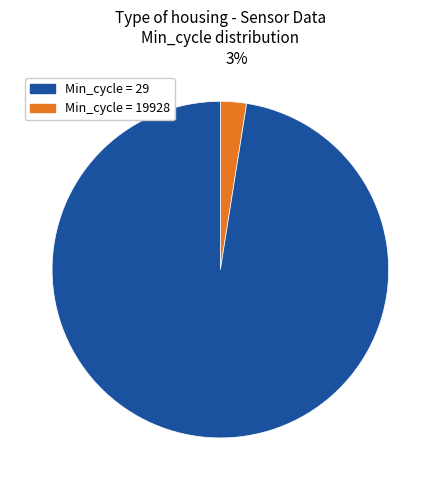

How many slices are in this pie chart?

2